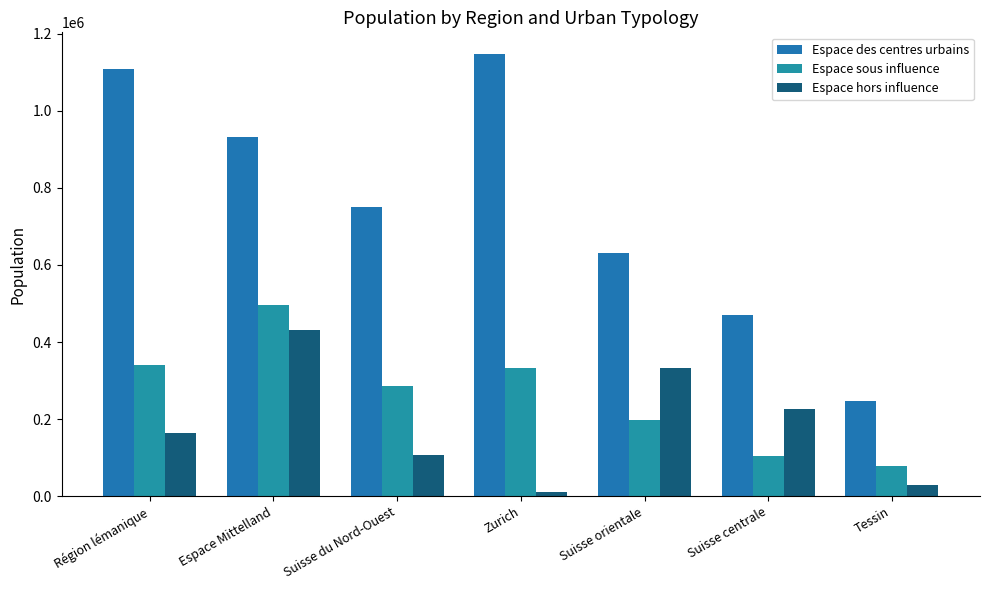

Rank the series by their maximum value, from highest to lowest.

Espace des centres urbains, Espace sous influence, Espace hors influence